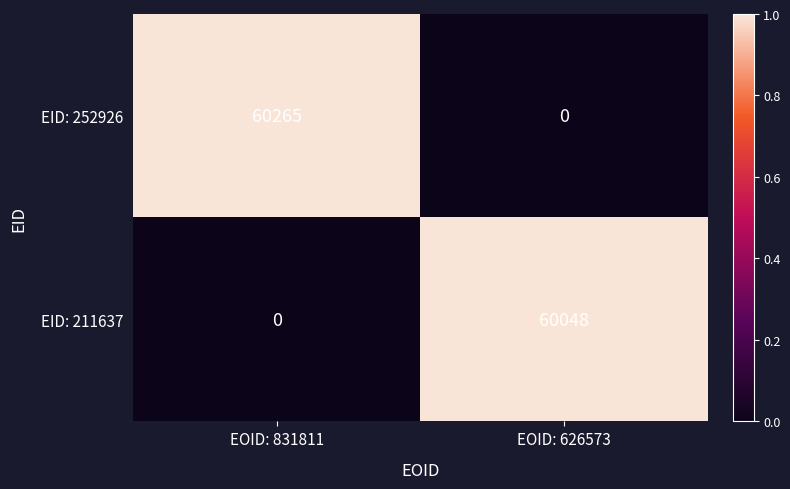

What is the approximate value of EID: 252926 at EOID: 831811?

60265